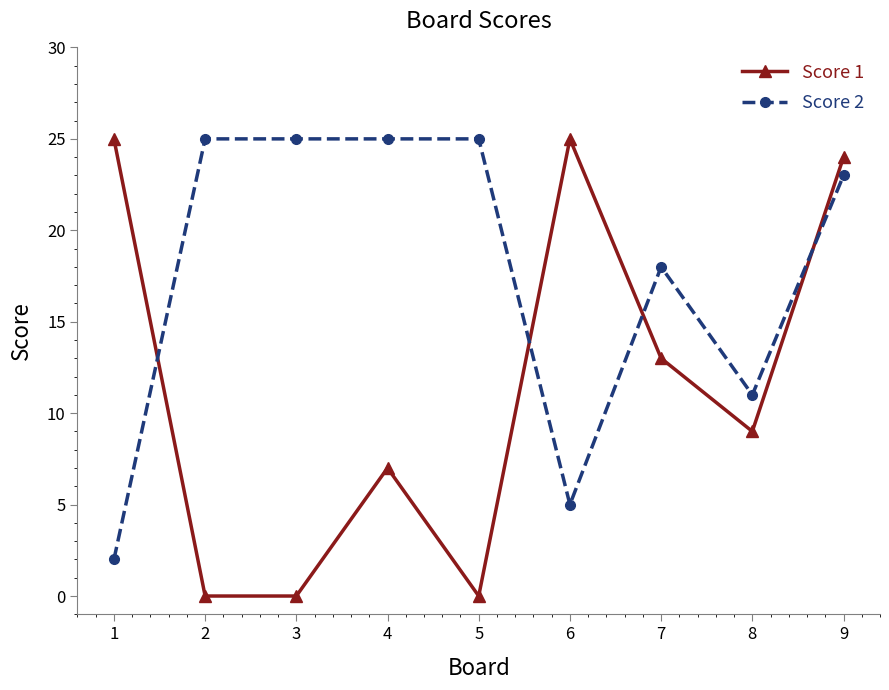

What are all the series names shown in the legend?

Score 1, Score 2